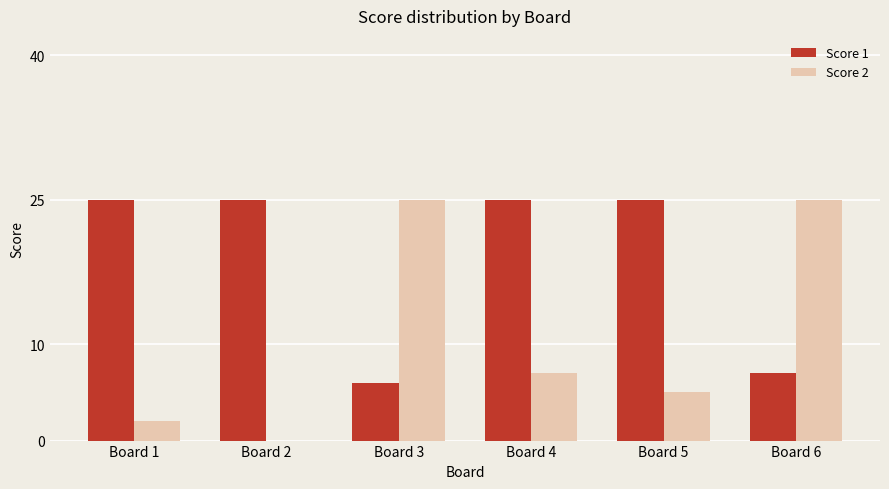

Is it true that Score 1 equals 10 at Board 1?

False